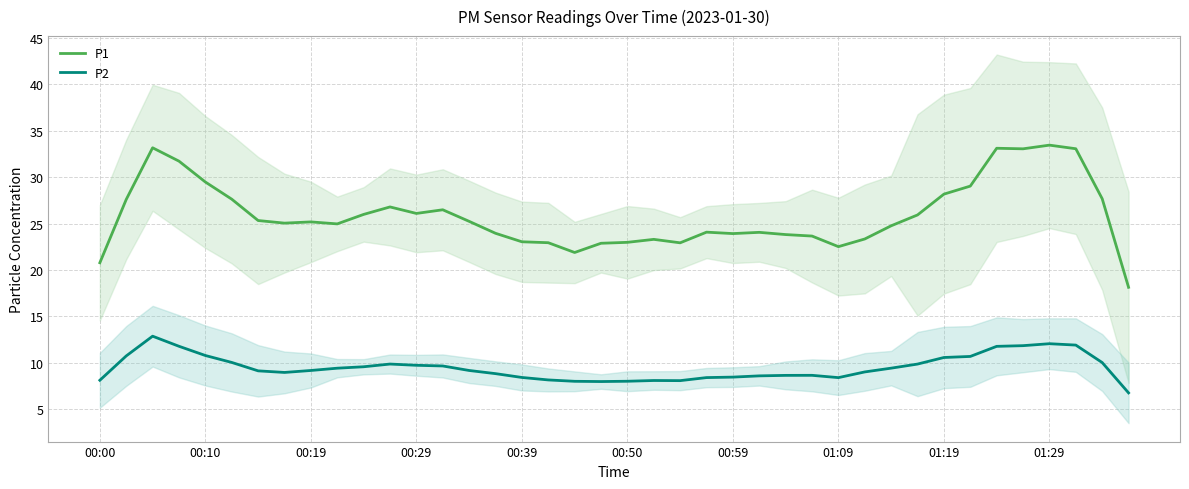

The P1 series shows 26.0 at 10. True or false?

True